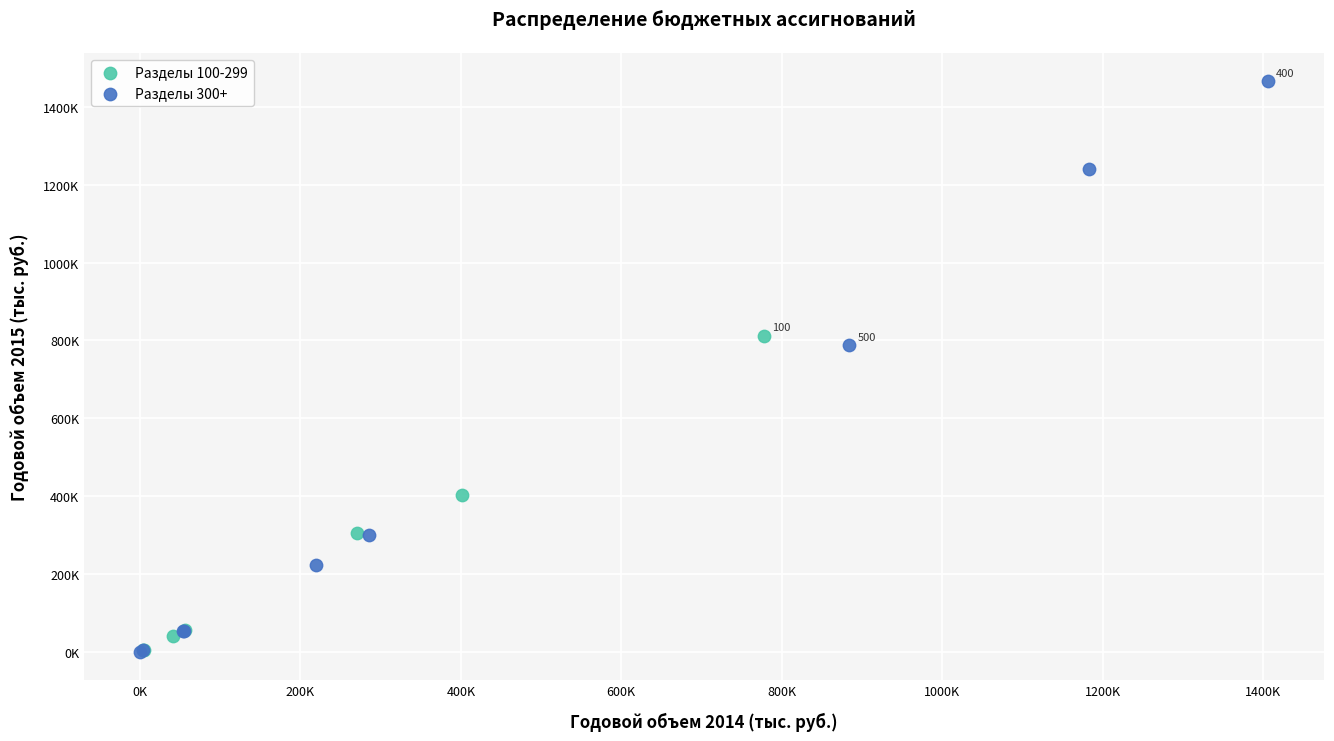

Which series contains the highest Y value?

Разделы 300+